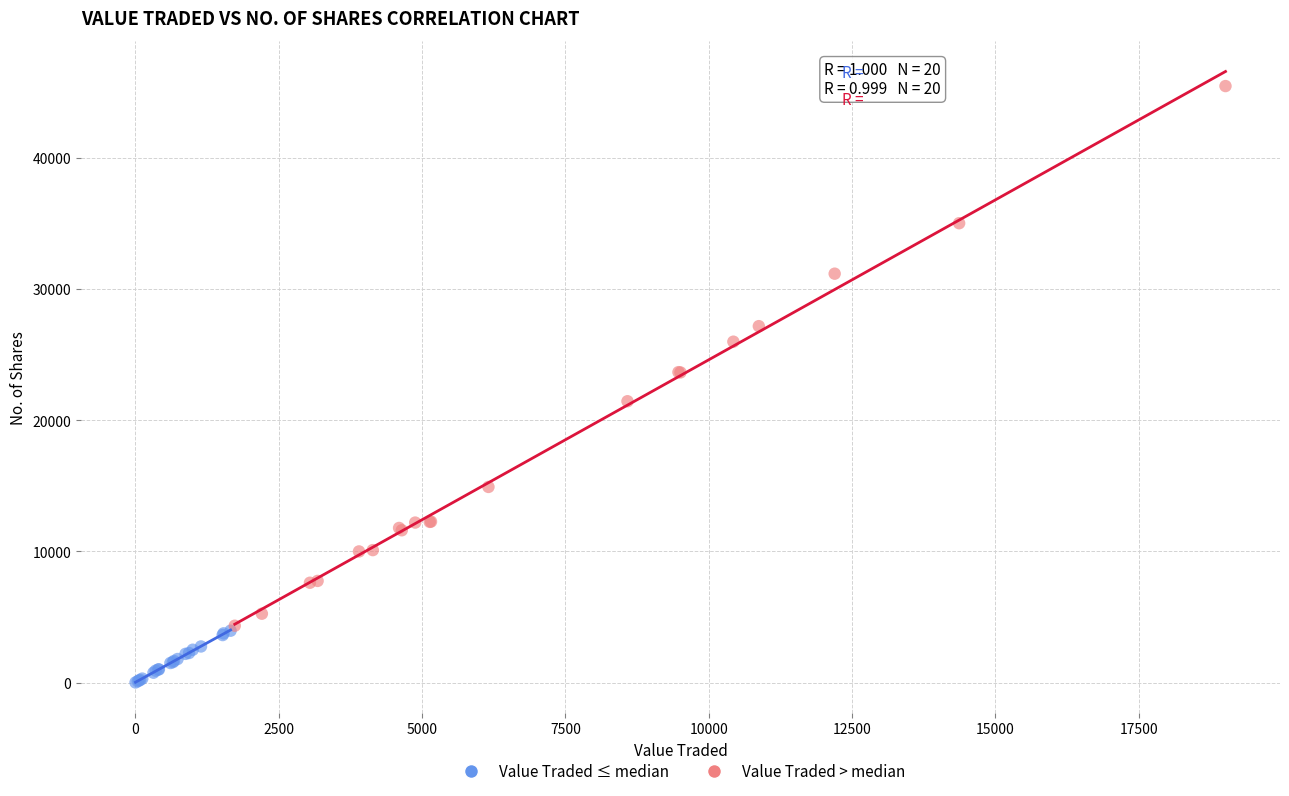

Which series contains the lowest Y value?

Value Traded ≤ median